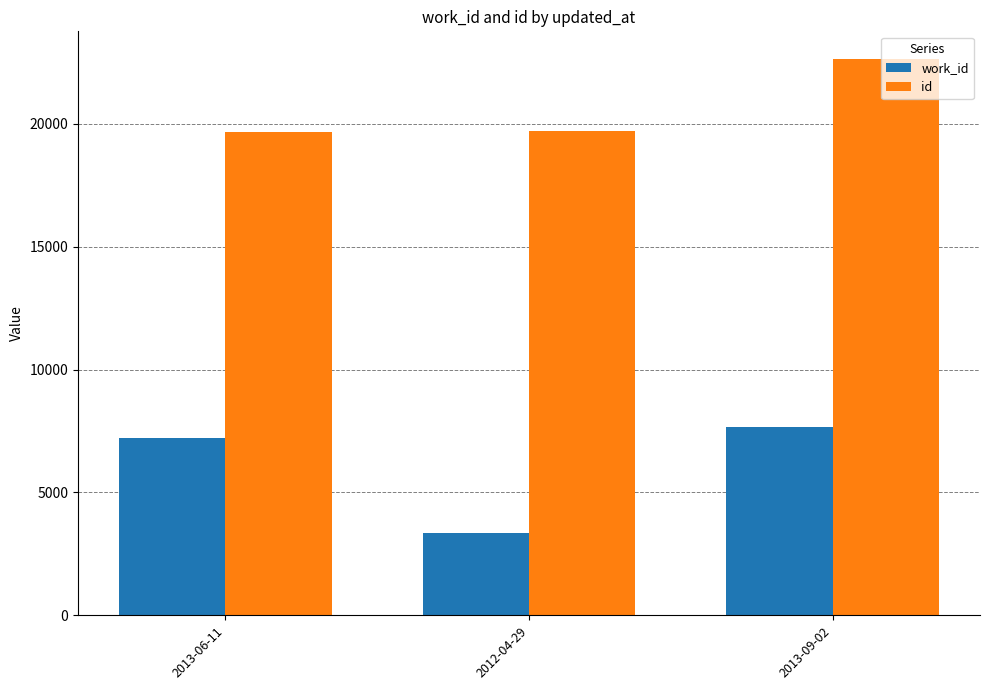

Which series has the widest spread of values?

work_id